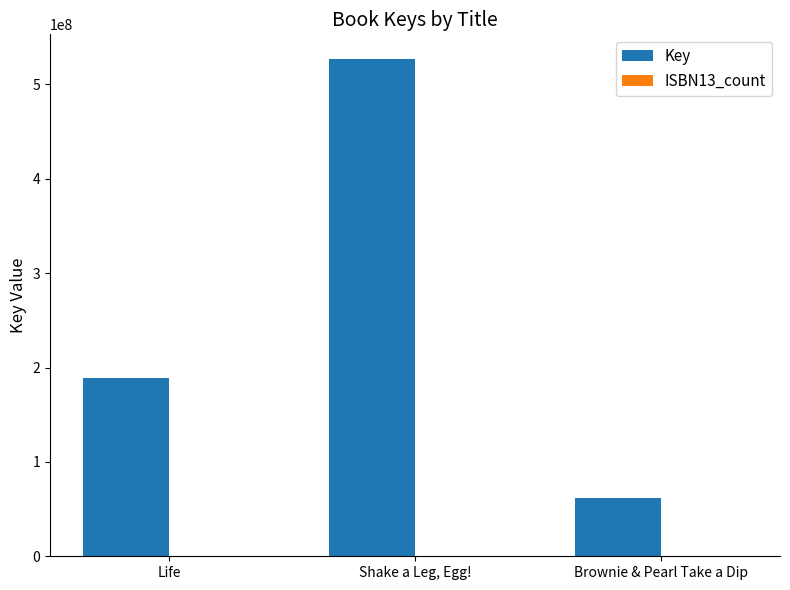

Which category has the highest value across all series?

Shake a Leg, Egg!